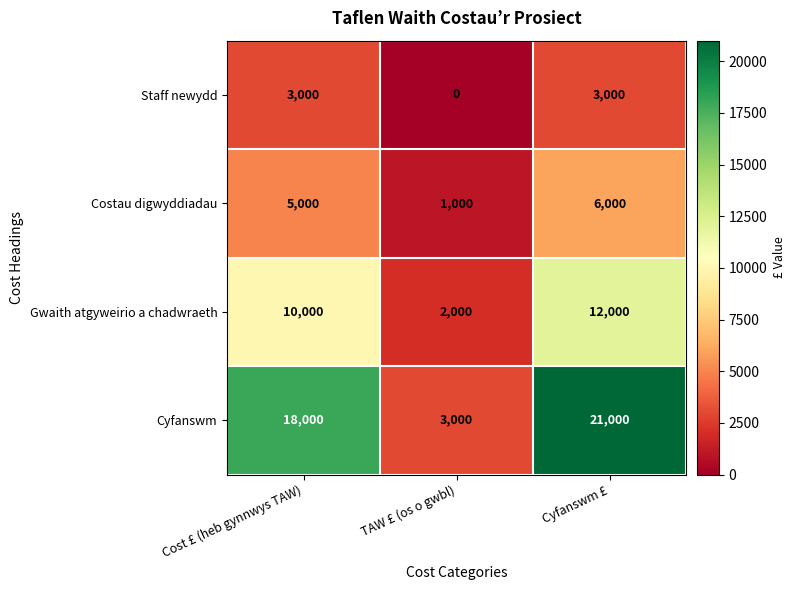

What is the difference between the maximum and minimum values in the Staff newydd series?

3000